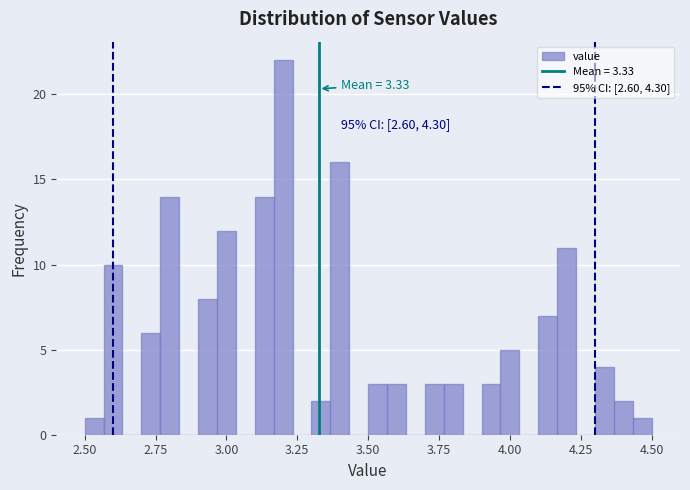

Read against the x-axis, roughly where is the centre of the tallest bar?

3.20